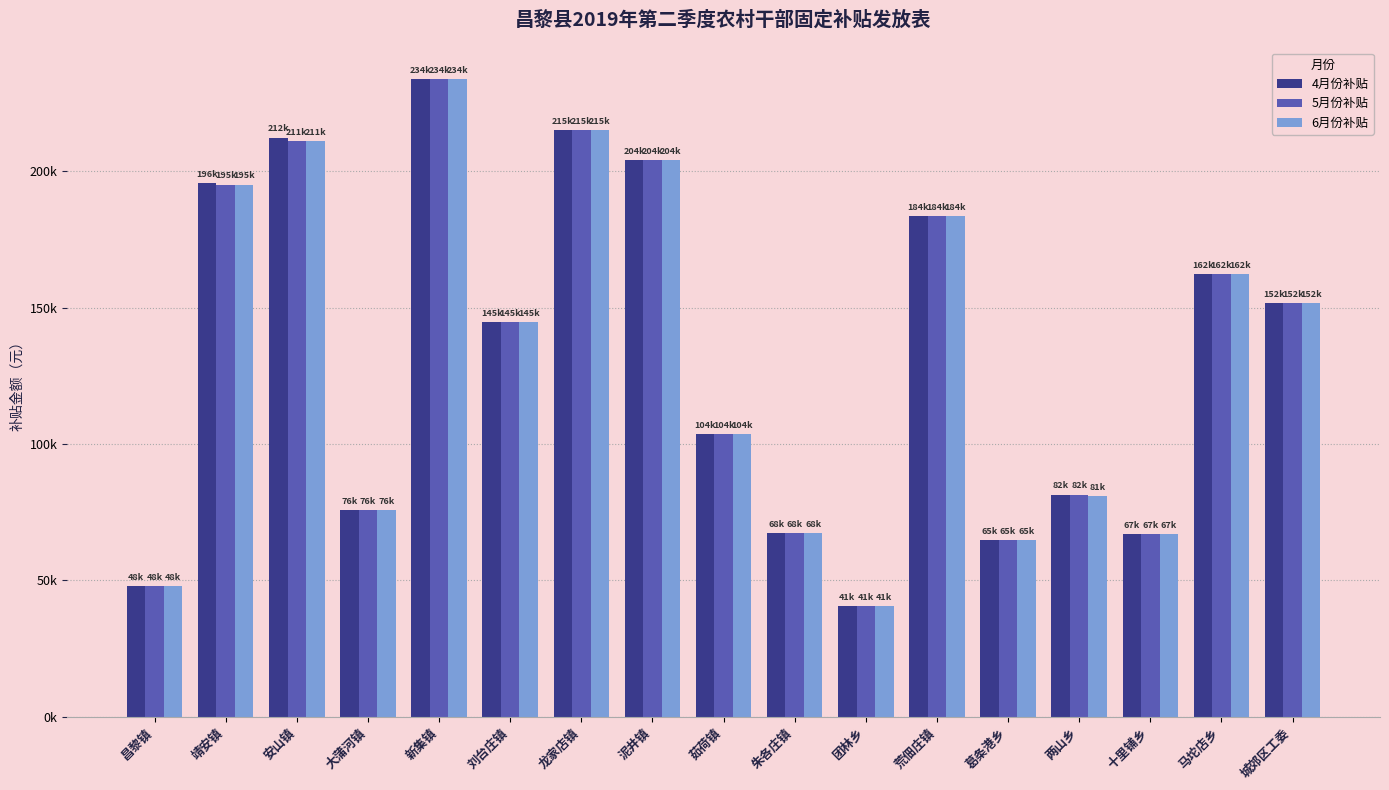

Reading left to right, transcribe all the data shown in this chart.

4月份补贴: 昌黎镇=47981.1	靖安镇=195855.5	安山镇=212388.8	大蒲河镇=75729.3	新集镇=233662.3	刘台庄镇=144637.1	龙家店镇=215163.6	泥井镇=204180.0	茹荷镇=103593.0	朱各庄镇=67520.4	团林乡=40581.6	荒佃庄镇=183715.7	葛条港乡=64861.2	两山乡=81510.1	十里铺乡=67173.6	马坨店乡=162326.5	城郊区工委=151805.4
5月份补贴: 昌黎镇=47981.1	靖安镇=195161.8	安山镇=211001.4	大蒲河镇=75729.3	新集镇=233662.3	刘台庄镇=144637.1	龙家店镇=215163.6	泥井镇=204180.0	茹荷镇=103593.0	朱各庄镇=67520.4	团林乡=40581.6	荒佃庄镇=183715.7	葛条港乡=64861.2	两山乡=81510.1	十里铺乡=67173.6	马坨店乡=162326.5	城郊区工委=151805.4
6月份补贴: 昌黎镇=47981.1	靖安镇=195161.8	安山镇=211001.4	大蒲河镇=75729.3	新集镇=233662.3	刘台庄镇=144637.1	龙家店镇=215163.6	泥井镇=204180.0	茹荷镇=103593.0	朱各庄镇=67520.4	团林乡=40581.6	荒佃庄镇=183715.7	葛条港乡=64861.2	两山乡=80816.4	十里铺乡=67173.6	马坨店乡=162326.5	城郊区工委=151805.4